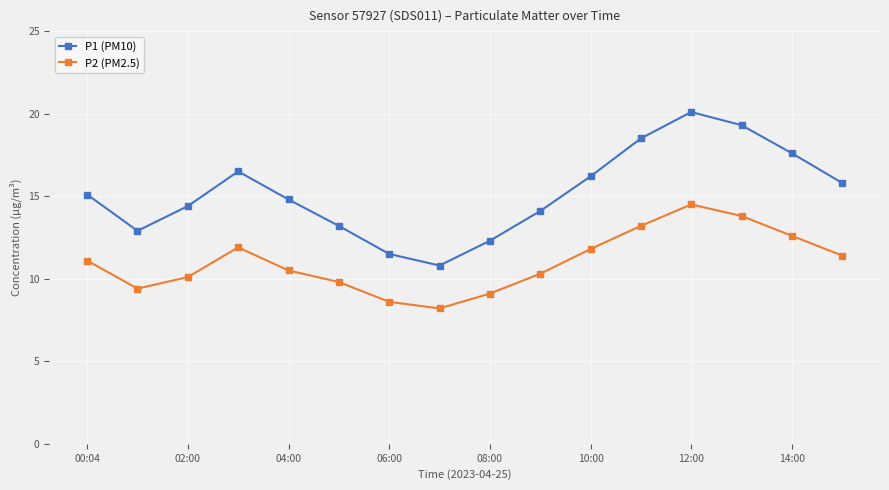

How many categories are shown in the chart?

16